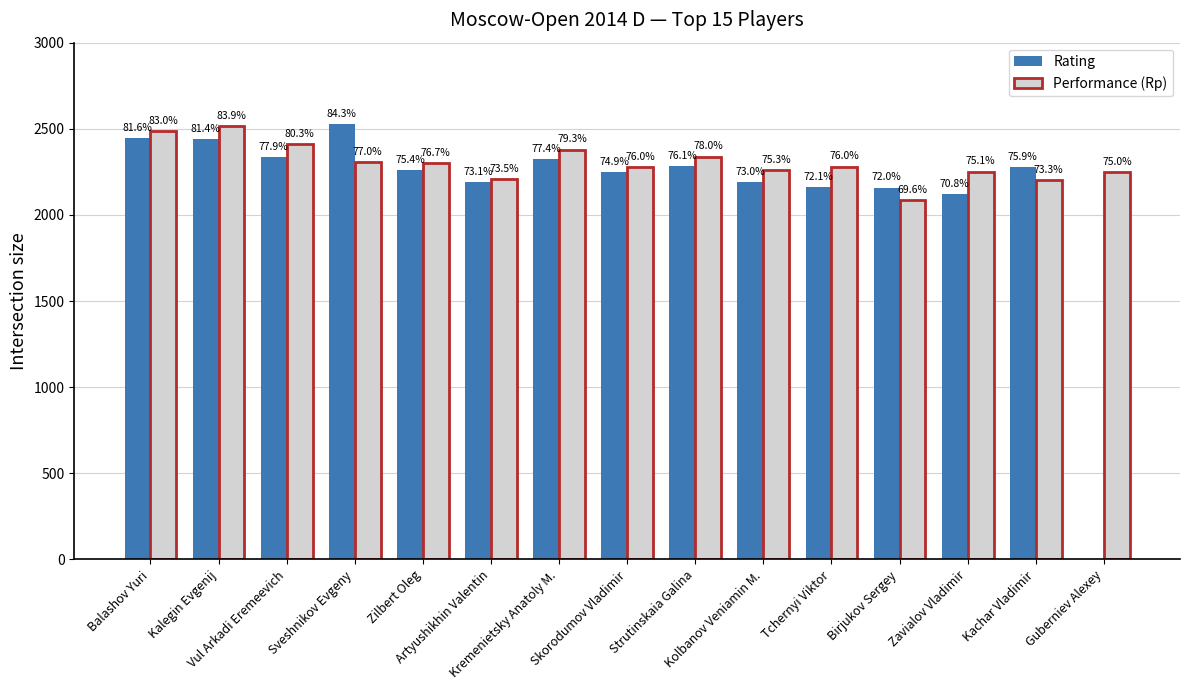

Rank the series by their maximum value, from lowest to highest.

Performance (Rp), Rating